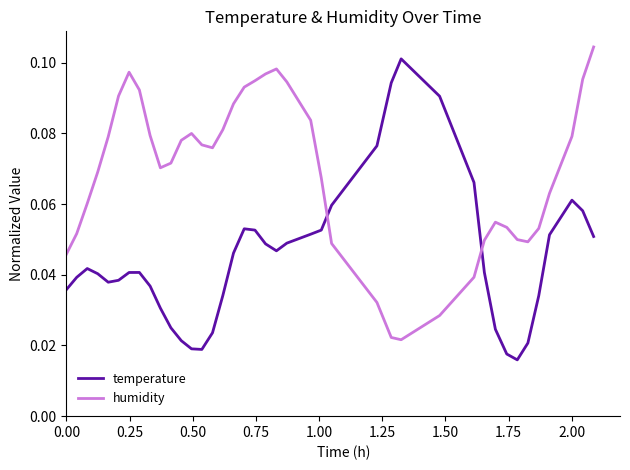

List the series in order of their overall mean, highest first.

humidity, temperature